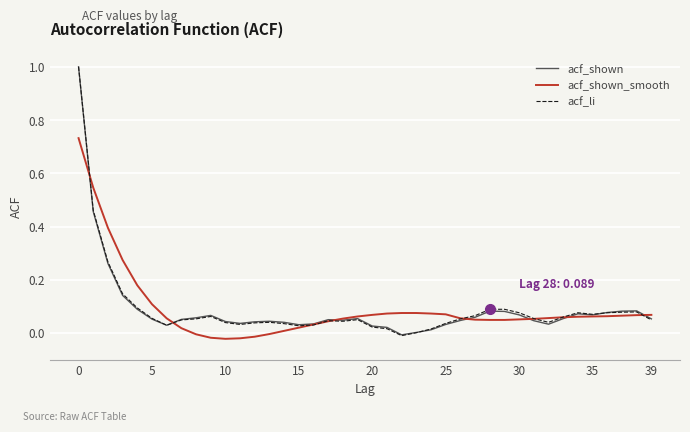

What is the maximum value for acf_li?

1.0